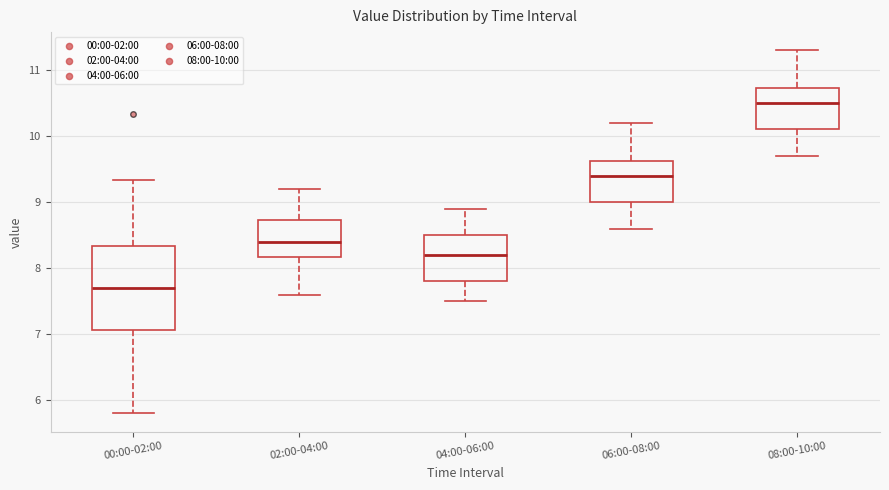

Which box is the tallest, from its lower edge to its upper edge?

00:00-02:00